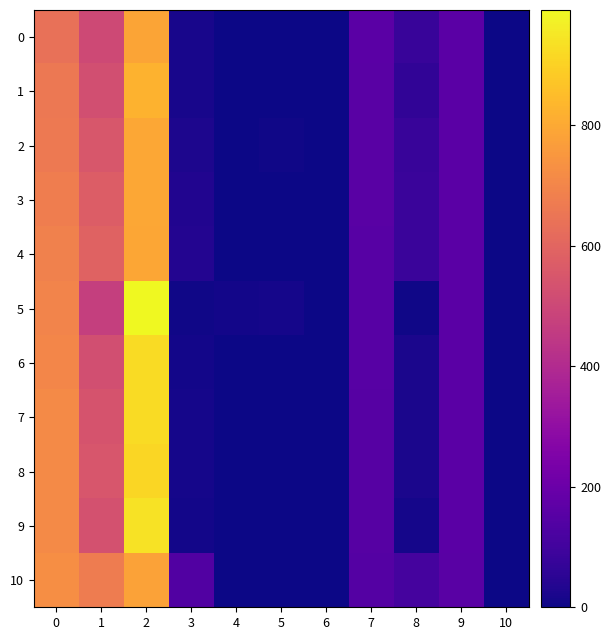

Between 1 and 7, which series saw the biggest shift?

10